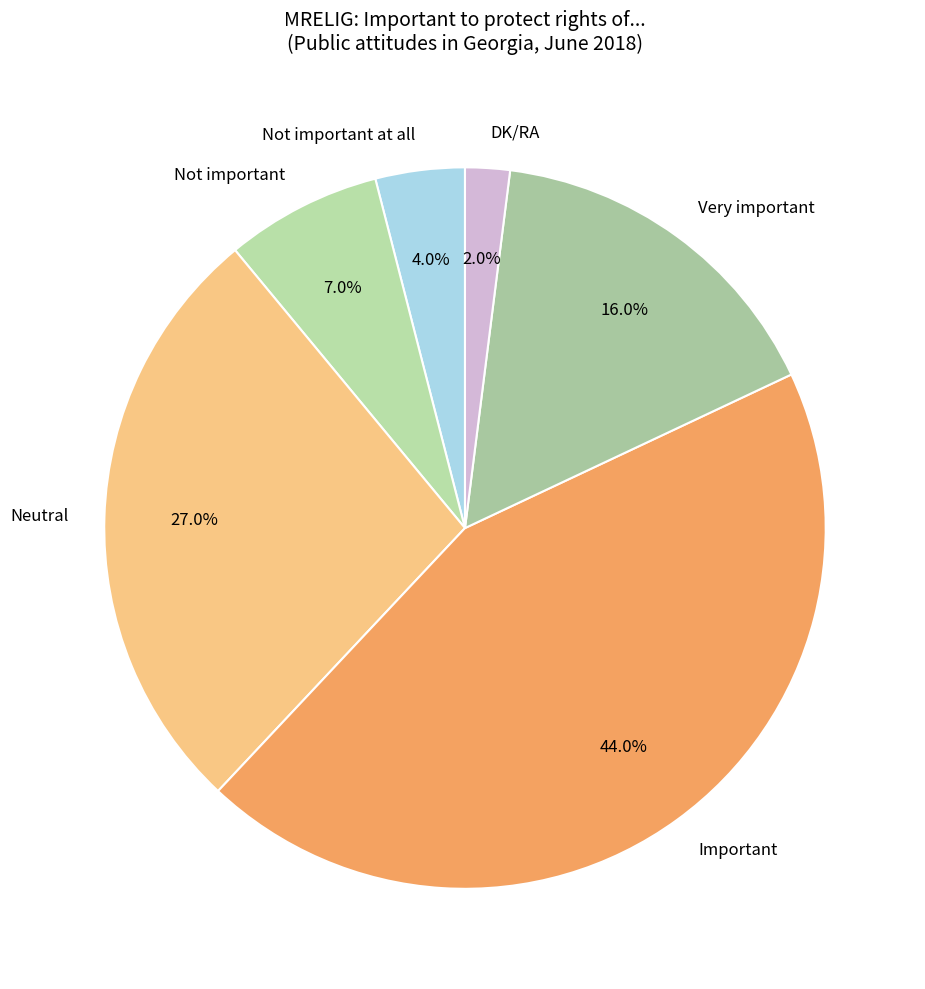

To the nearest percent, what is the difference between the largest and smallest slice percentages?

42%